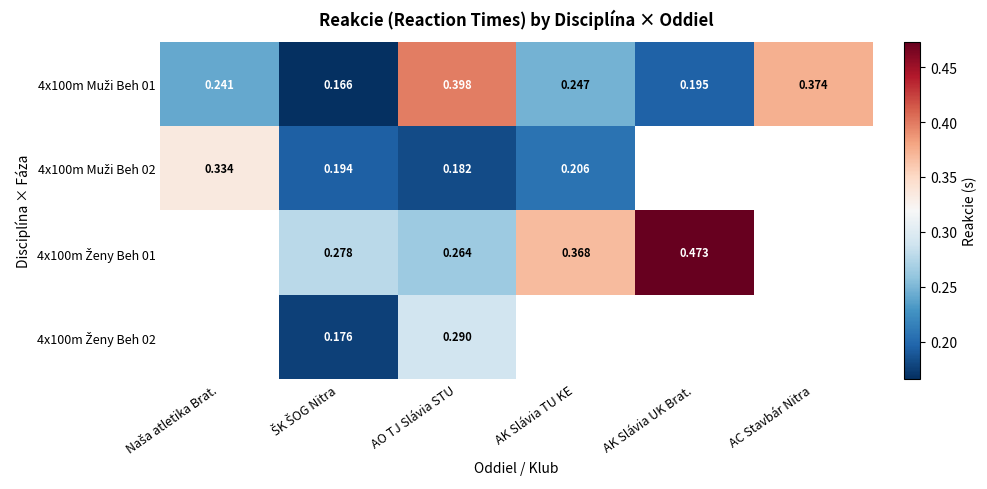

Rank the categories by 4x100m Muži Beh 02 value from lowest to highest.

AO TJ Slávia STU, ŠK ŠOG Nitra, AK Slávia TU KE, Naša atletika Brat., AK Slávia UK Brat., AC Stavbár Nitra